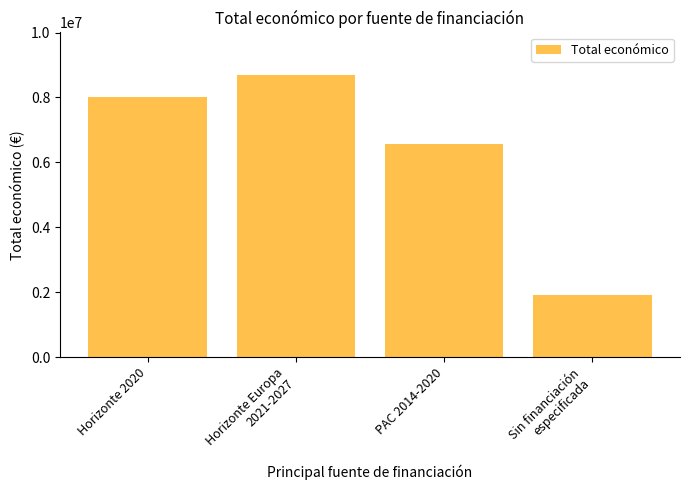

What position from the left is Horizonte Europa
2021-2027?

2